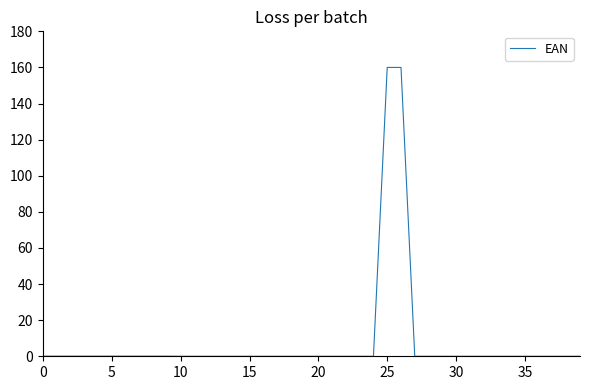

What is the greatest value displayed?

160.0